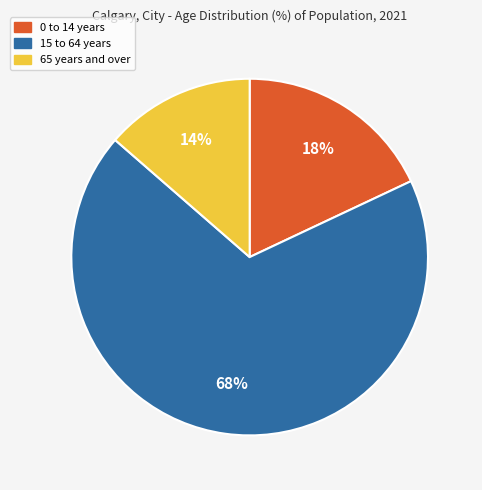

To the nearest percent, what is the combined percentage of 65 years and over and 15 to 64 years?

82%